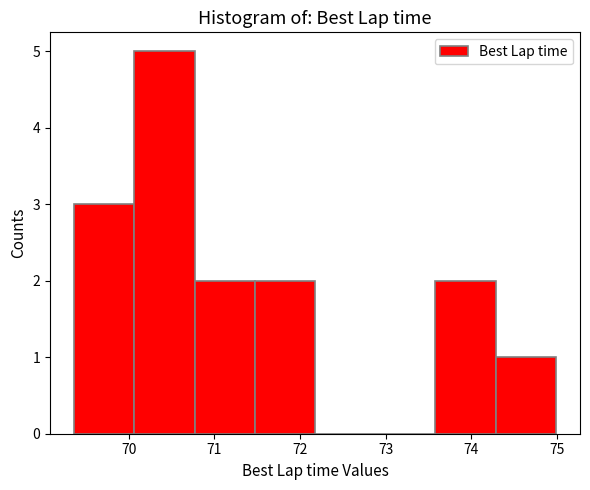

Over which range of the x-axis is the bar tallest?

70.1 to 70.8